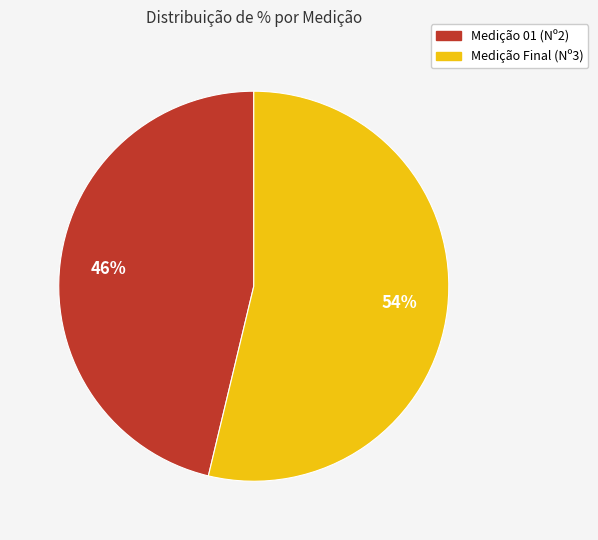

What percentage is the Medição 01 (Nº2) slice, to the nearest percent?

46%